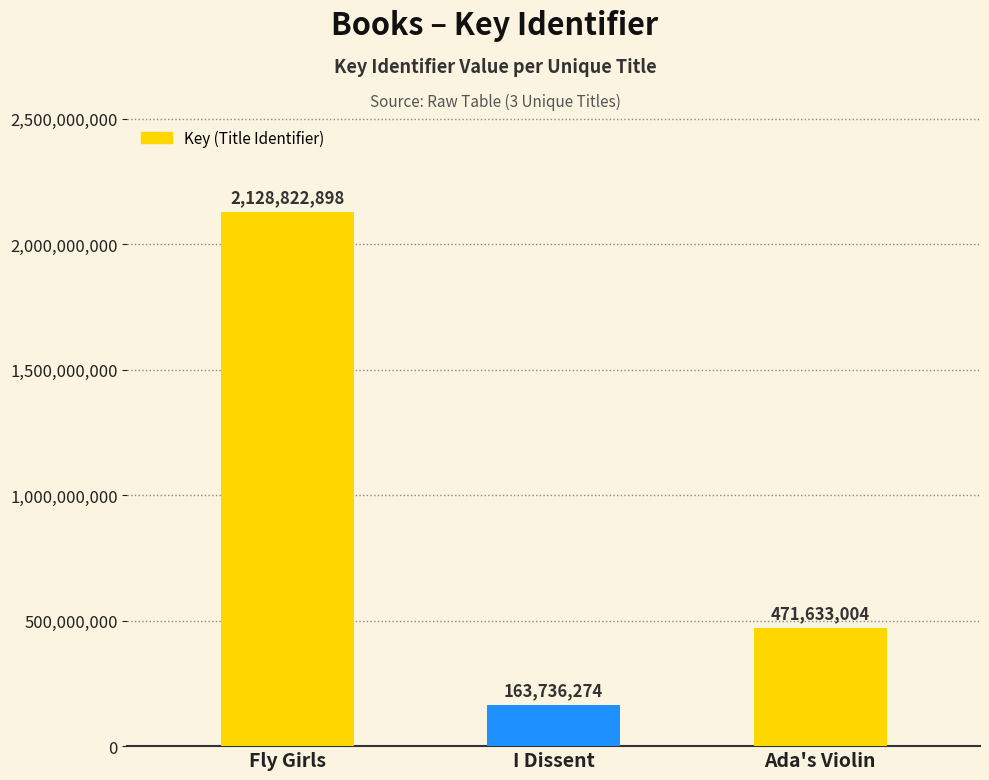

List the labels in order of value, smallest first.

I Dissent, Ada's Violin, Fly Girls